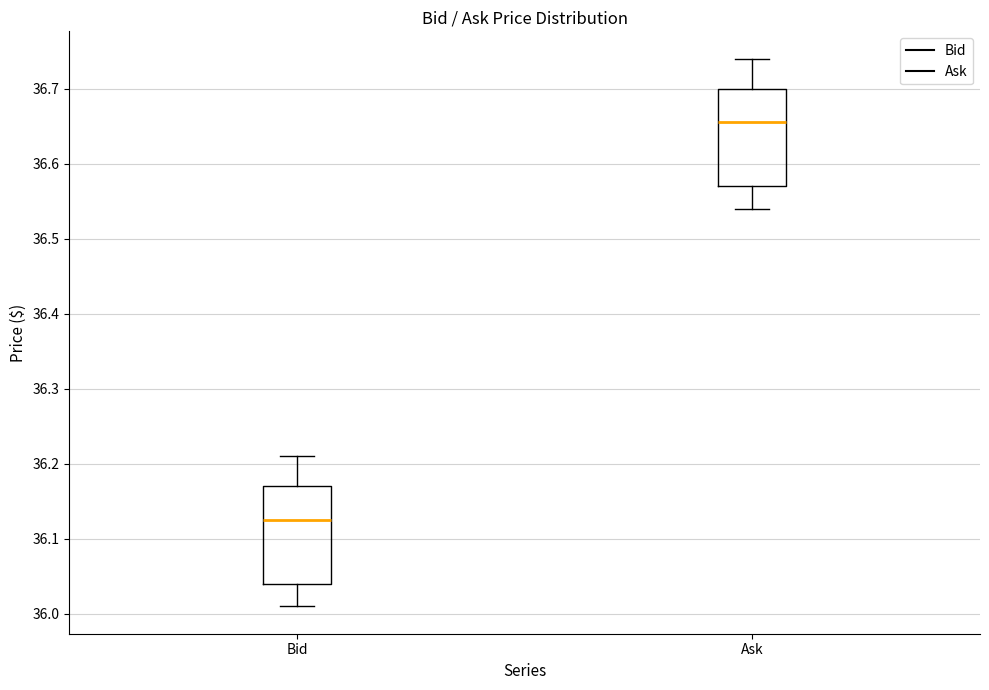

Which box's median line is the lowest?

Bid